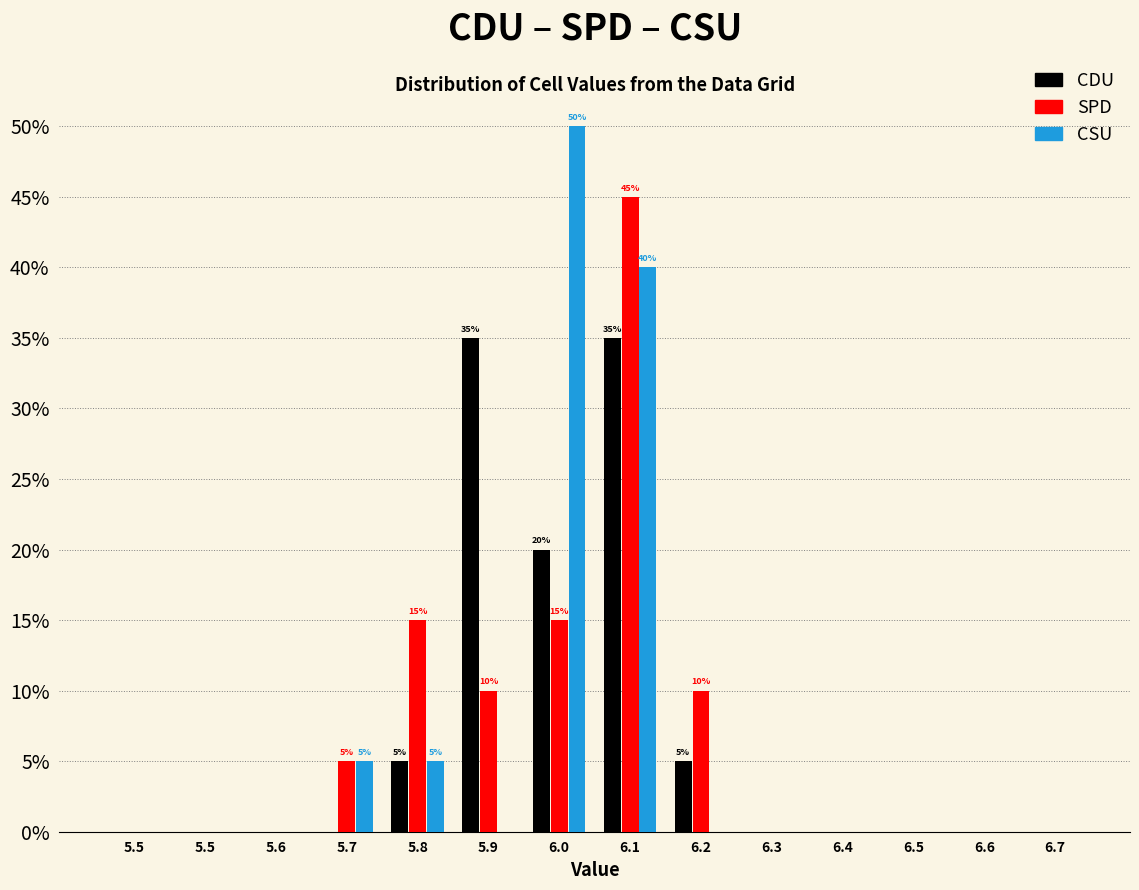

Are the bars grouped side by side (vs. stacked)?

Yes